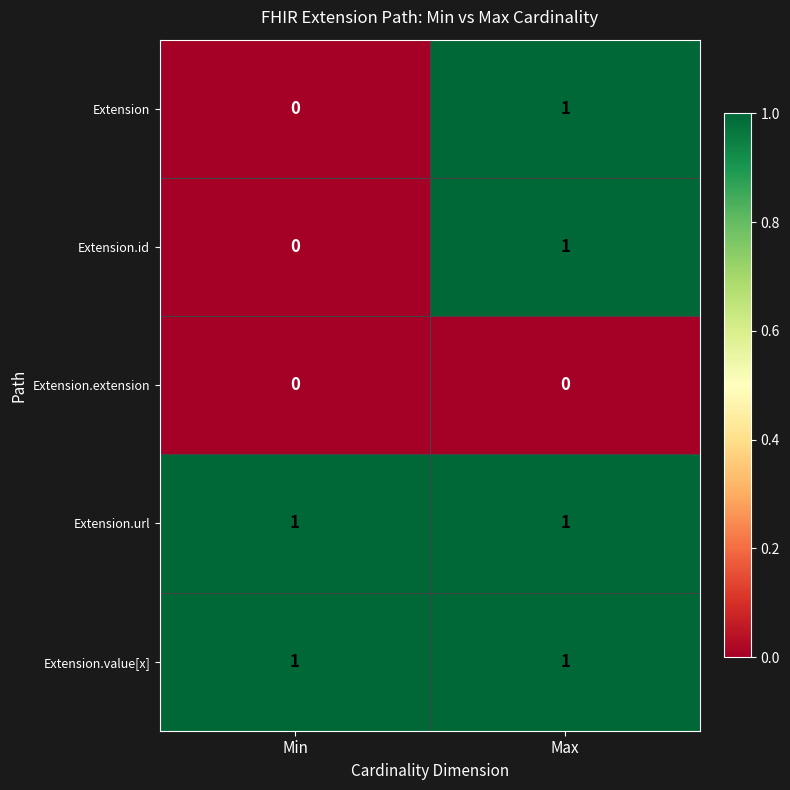

Is it true that Extension.id equals 0 at Min?

True